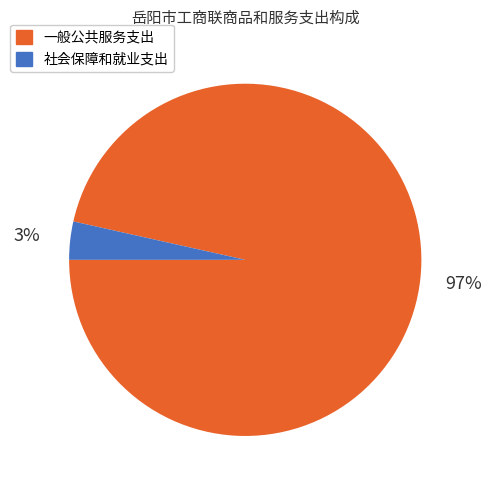

Which slice is the largest?

一般公共服务支出